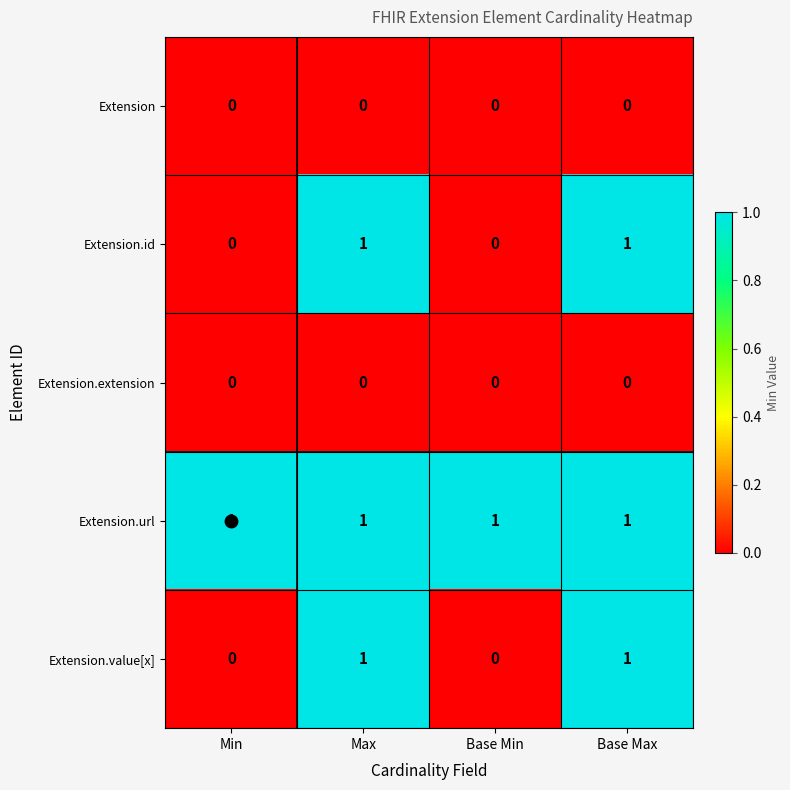

The Extension.url series shows 2 at Min. True or false?

False